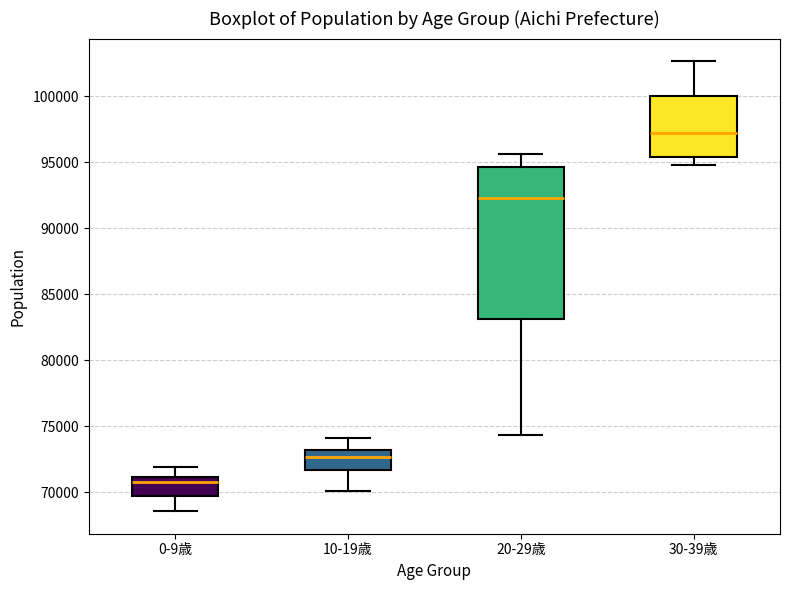

Reading left to right, read every box against the y-axis: the position of its median line, the range the box covers, and the ends of its whiskers. The values are not printed on the chart, so give them approximately, as read against the axis.

0-9歳: median 71000 (just below the box's upper edge), box 69500 to 71000, whiskers 68500 to 72000
10-19歳: median 72500, box 71500 to 73000, whiskers 70000 to 74000
20-29歳: median 92500, box 83000 to 94500, whiskers 74500 to 95500
30-39歳: median 97000, box 95500 to 100000, whiskers 94500 to 102500